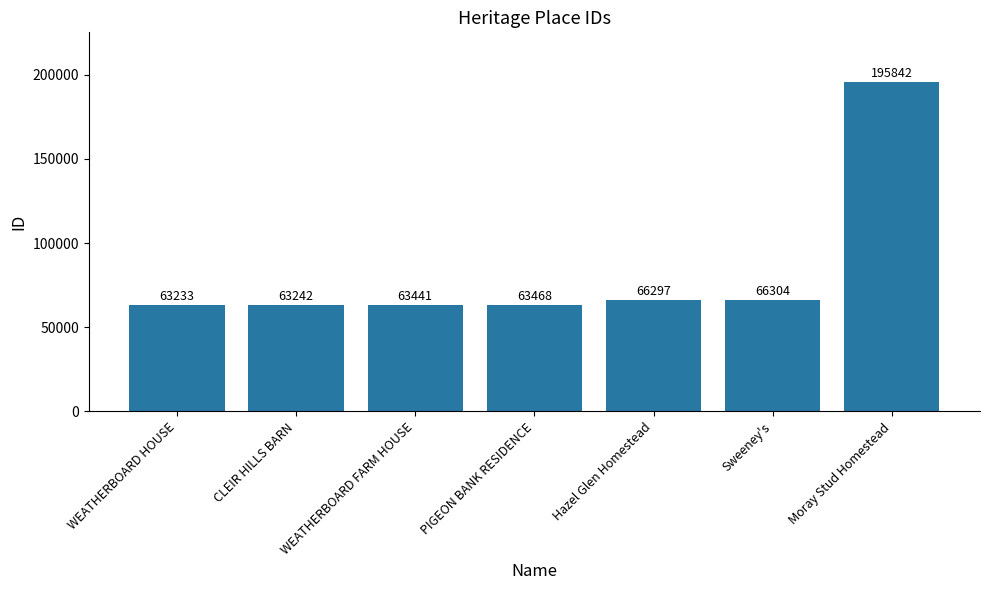

What position from the left is WEATHERBOARD FARM HOUSE?

3